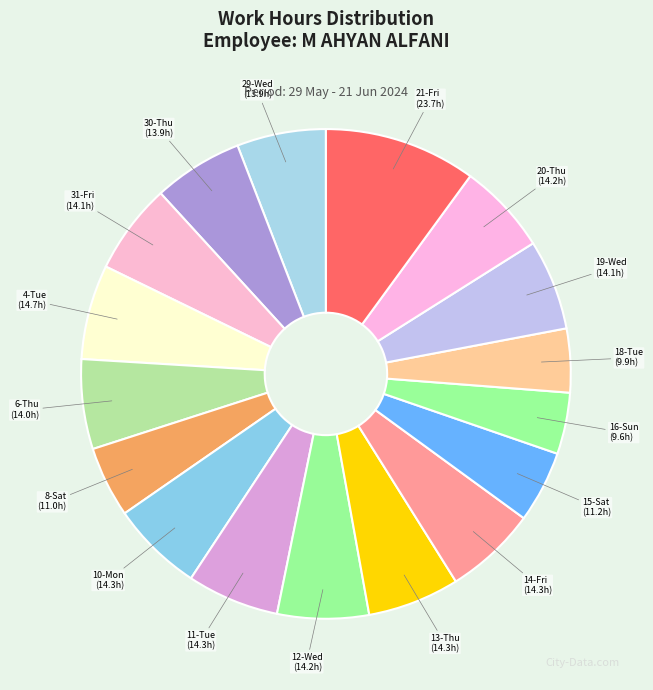

How many segments does this pie chart have?

17